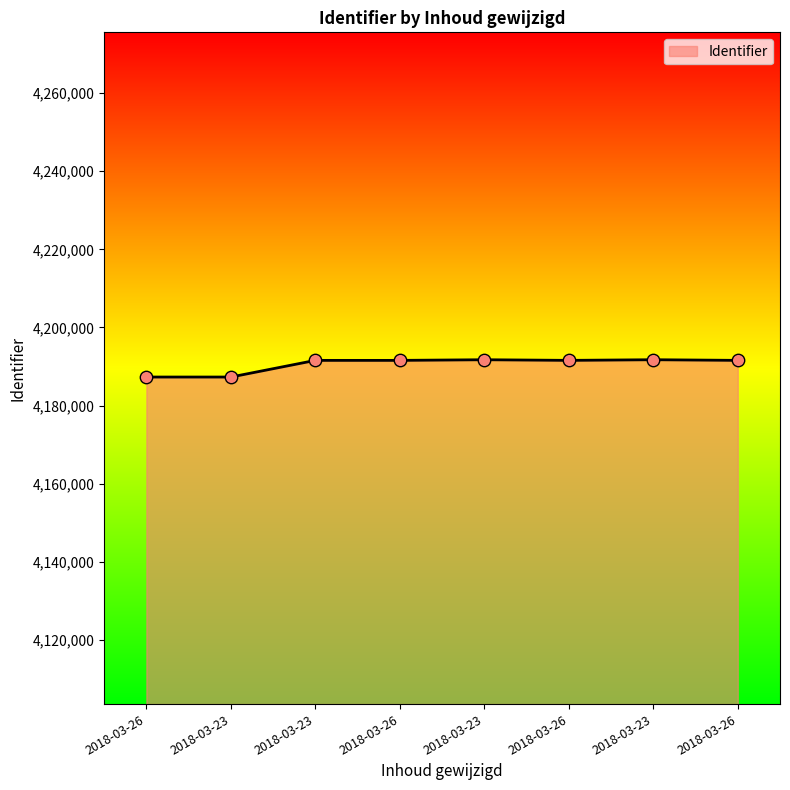

What is the change in value from 2018-03-23 to 2018-03-23?

+4433